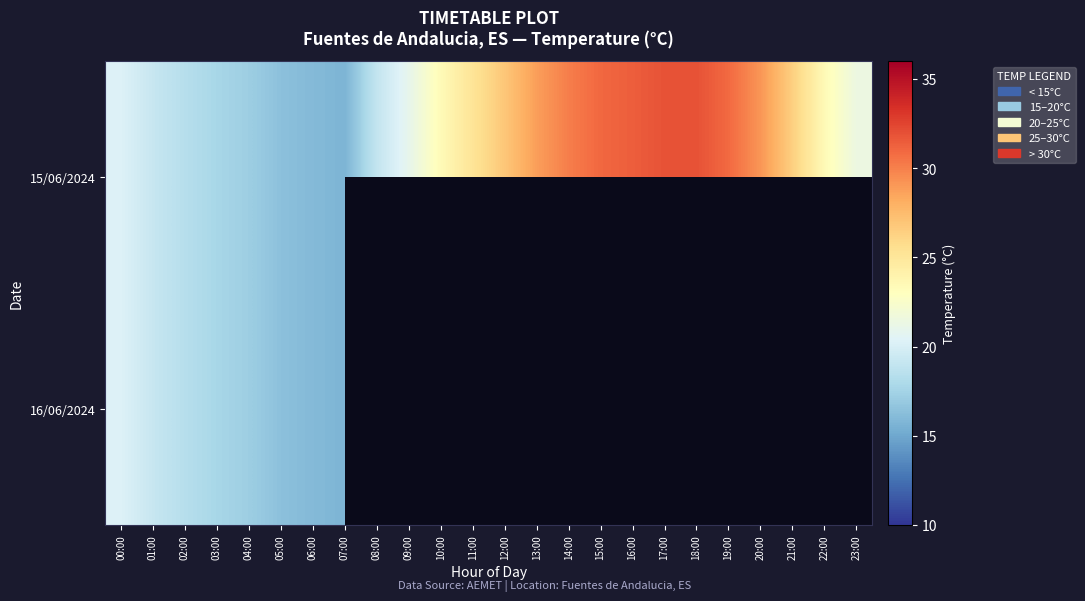

Which series has the widest spread of values?

15/06/2024